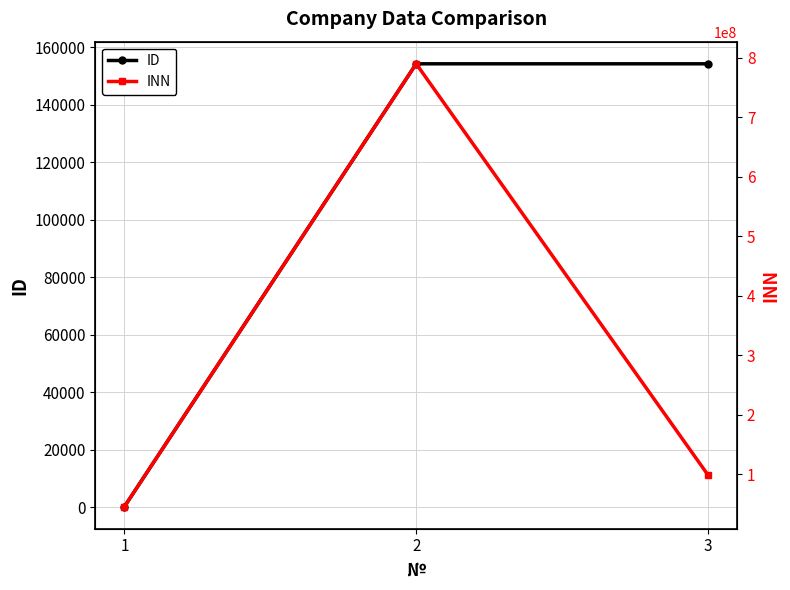

How many data points in INN are above 98879879?

1